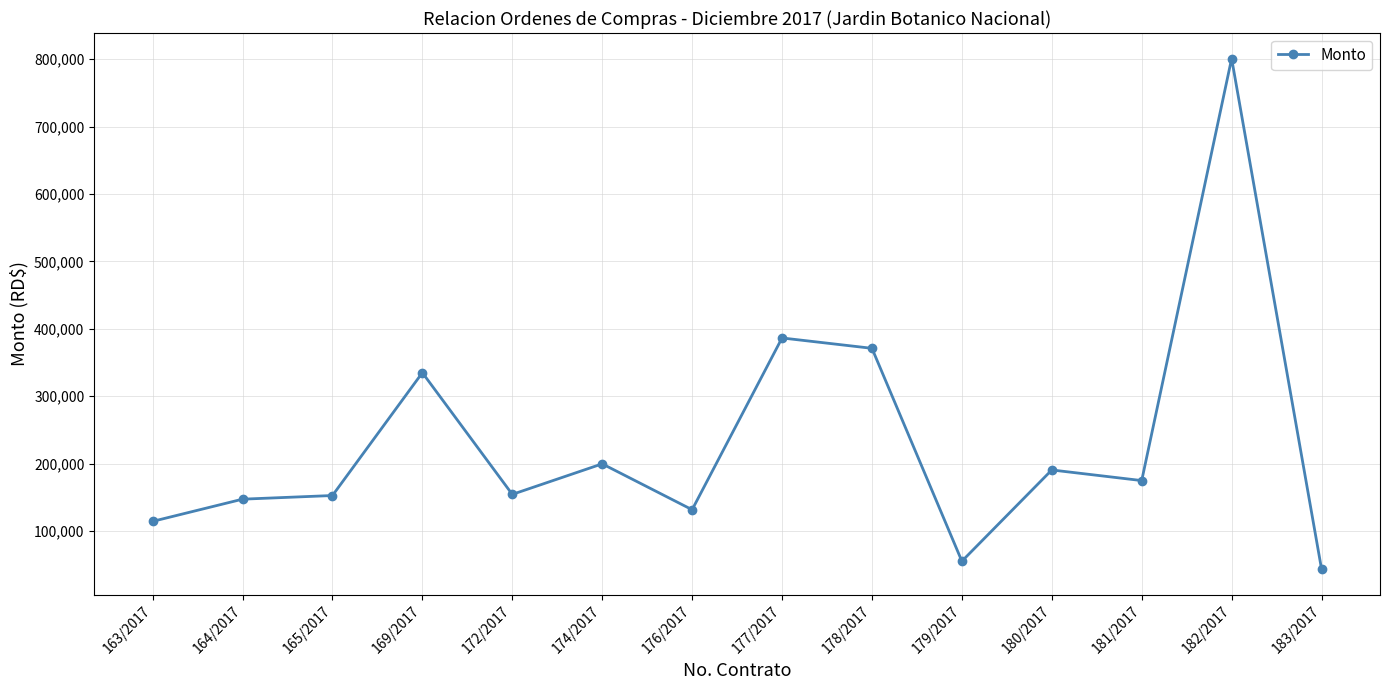

How many categories are shown in the chart?

14